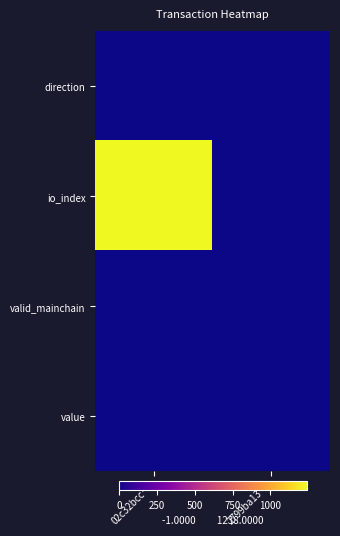

Which has a higher value, 02c32bcc… or 2799ba13…?

2799ba13…